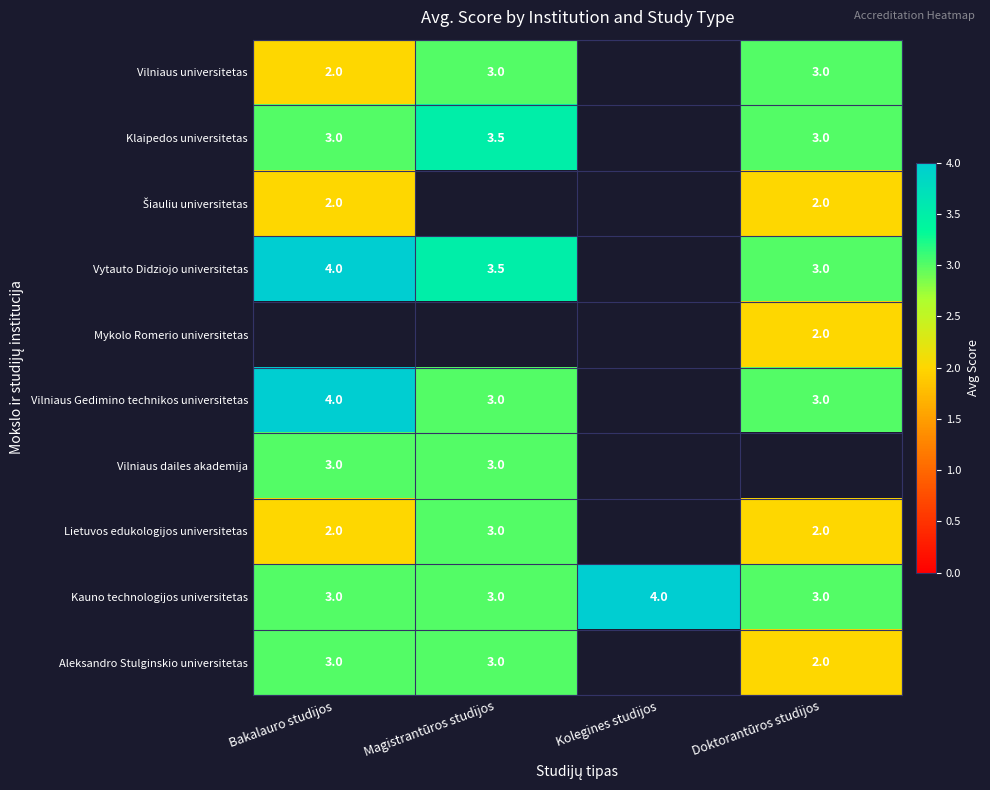

Is the value of Kauno technologijos universitetas at Doktorantūros studijos greater than the value of Lietuvos edukologijos universitetas at Doktorantūros studijos?

Yes